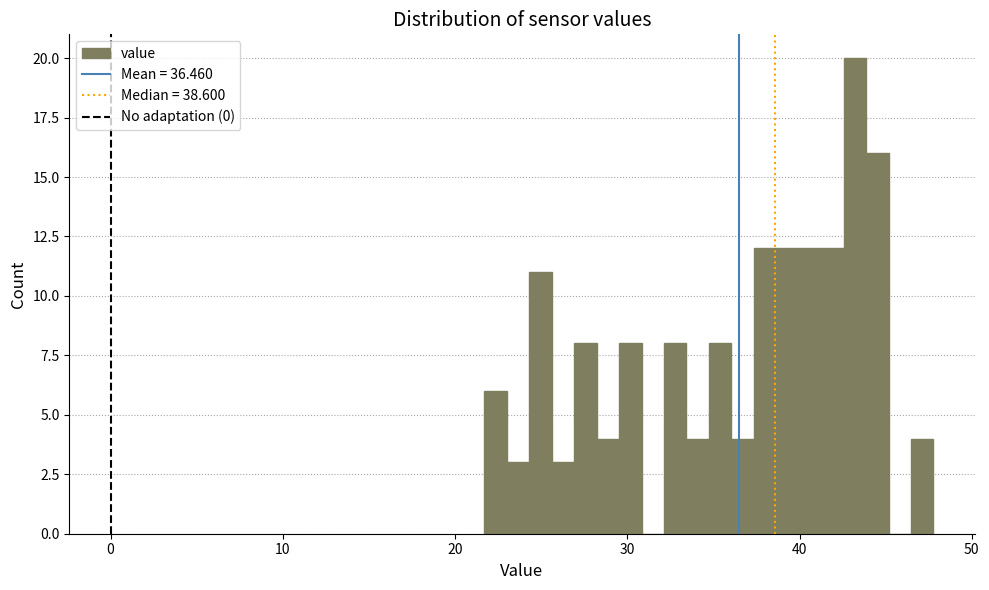

Read against the x-axis, roughly where is the centre of the tallest bar?

43